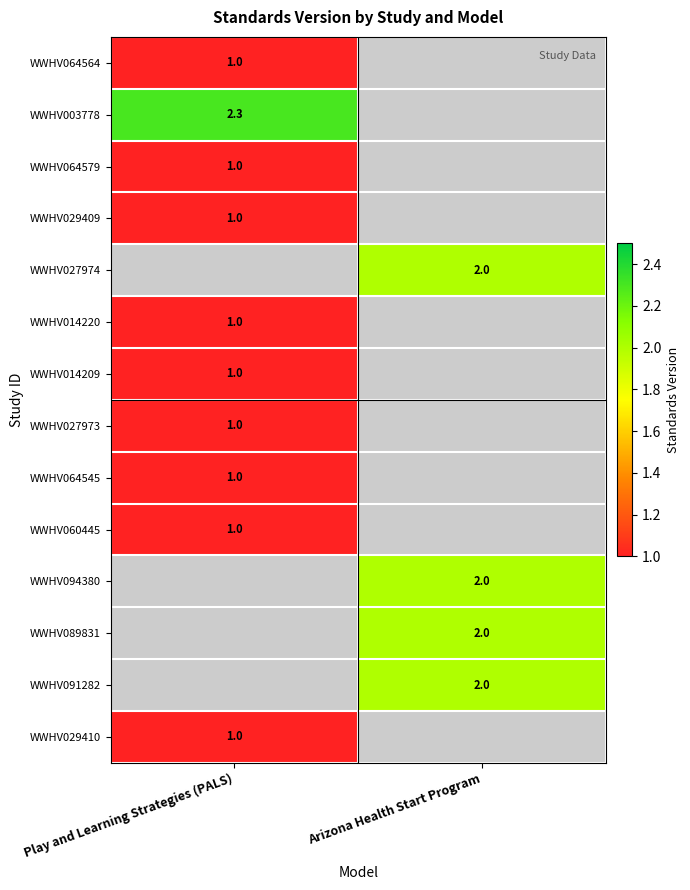

At which category is the sum across all series the highest?

Play and Learning Strategies (PALS)